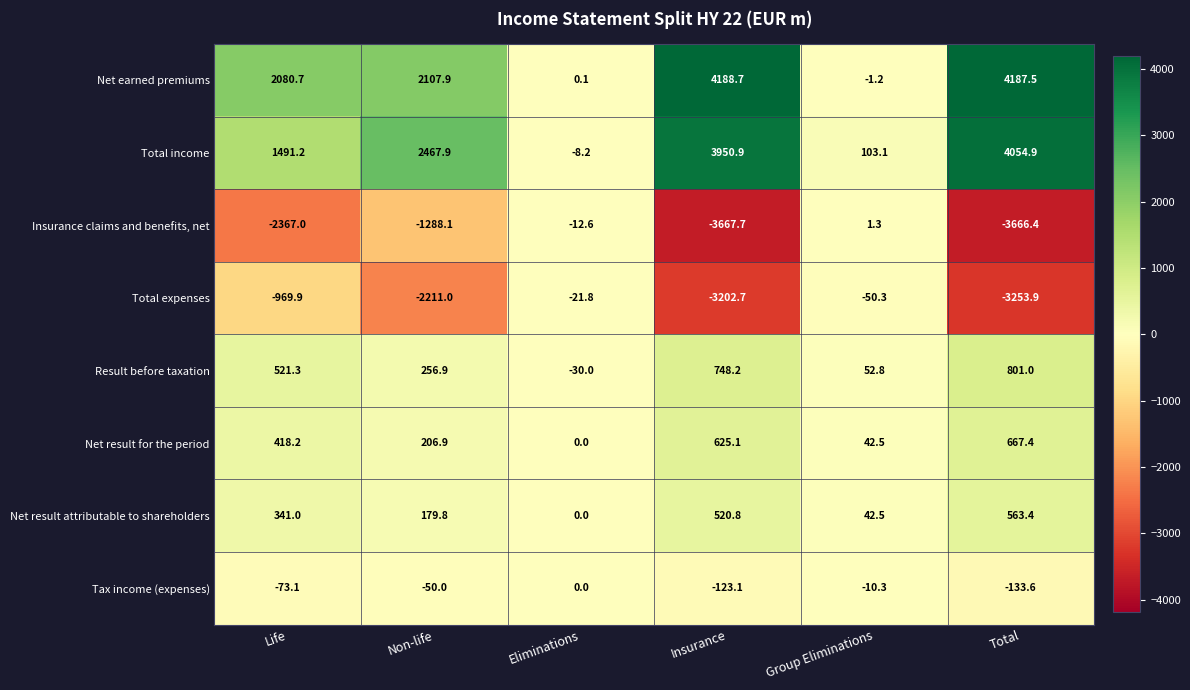

What is the difference between the maximum and minimum values in the Total income series?

4063.1